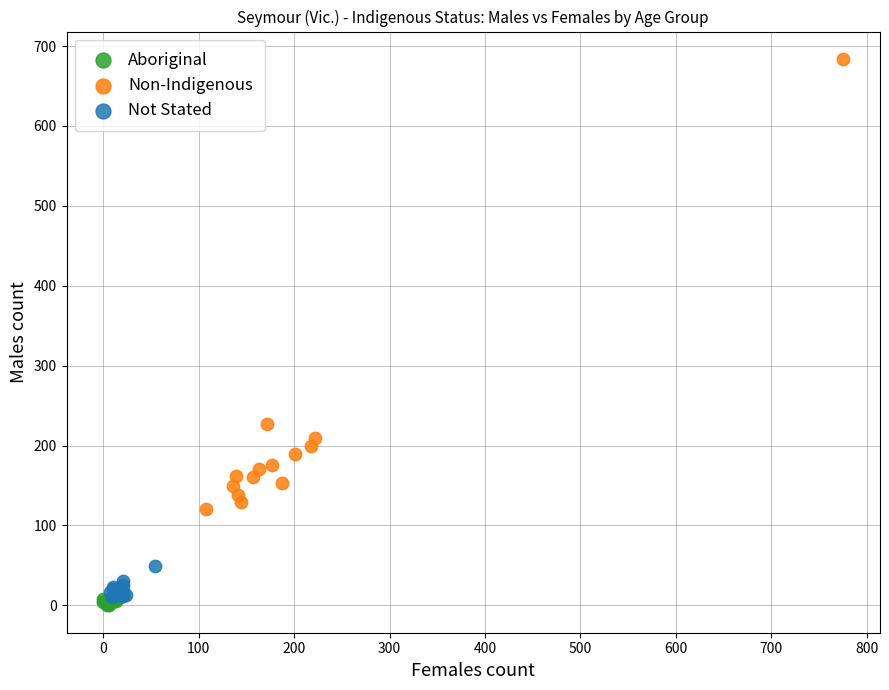

Which series has the largest Y range (max minus min)?

Non-Indigenous